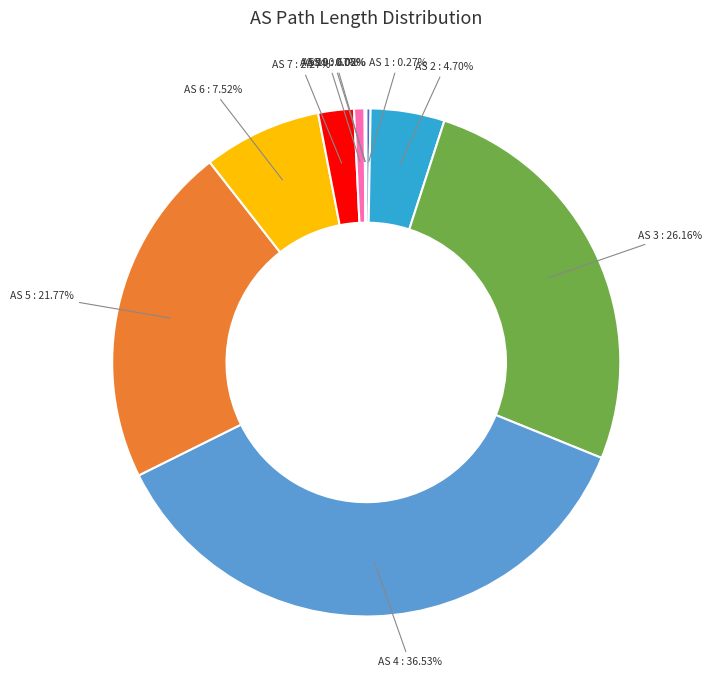

Is there any slice that represents more than half of the pie?

No